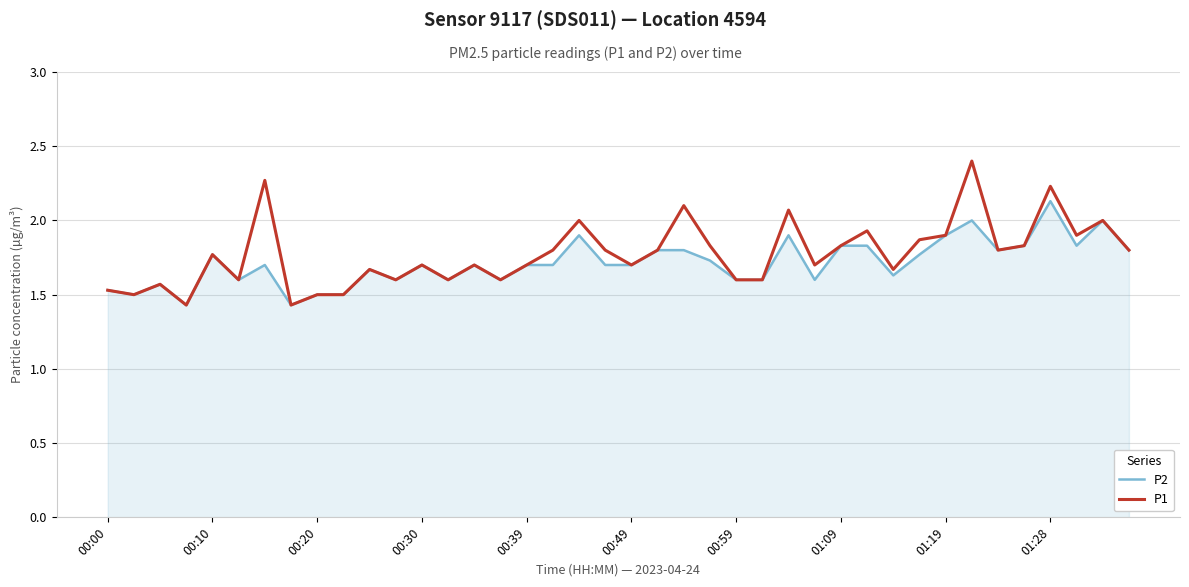

Rank the series by their maximum value, from highest to lowest.

P1, P2